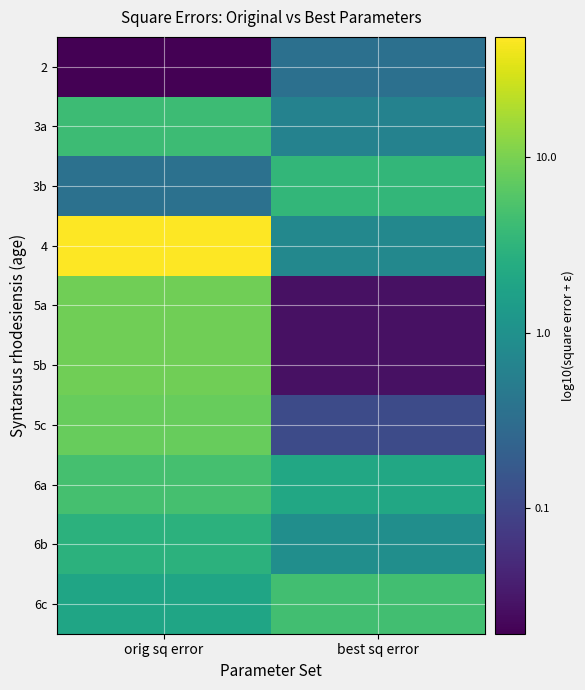

What is the spread (max minus min) of values at orig sq error?

3.4